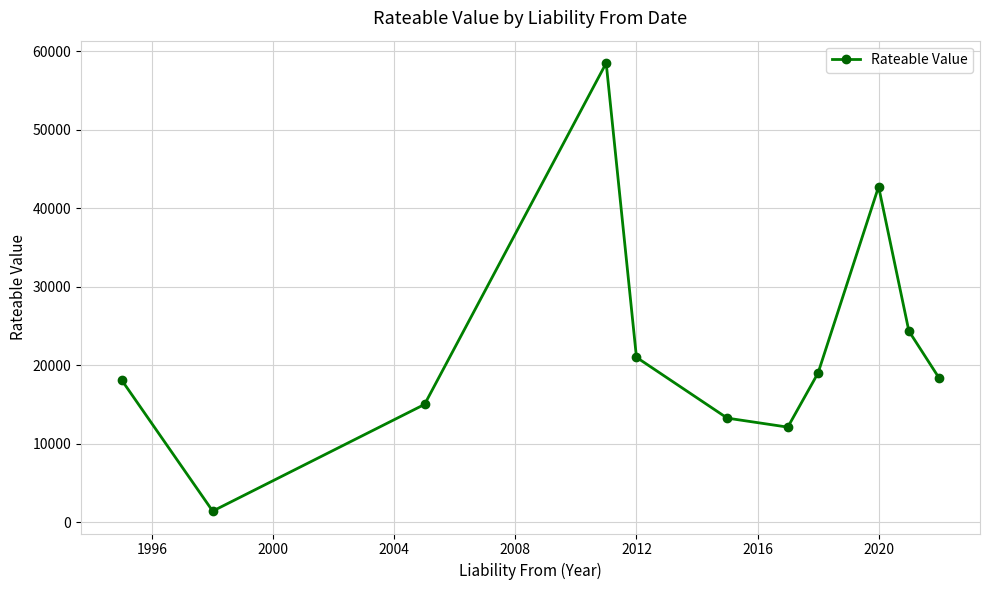

How many categories are shown in the chart?

11